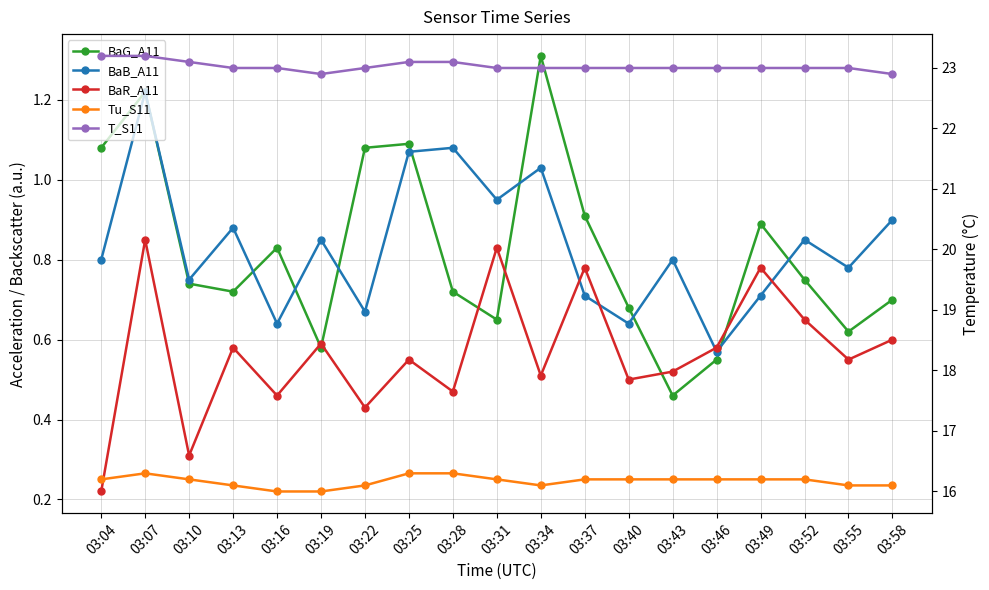

How many interior local valleys does the BaG_A11 series have?

5